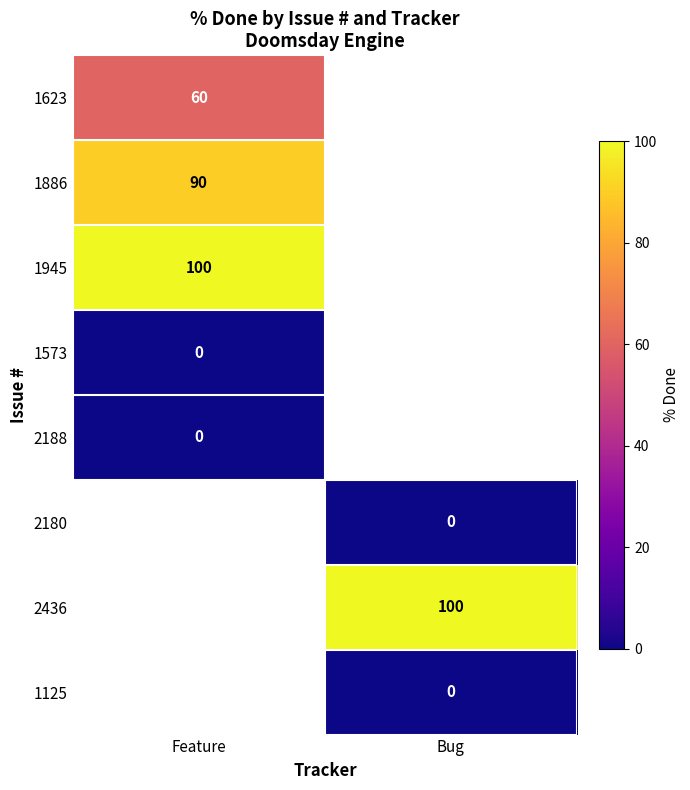

At how many categories does at least one series exceed 90?

2